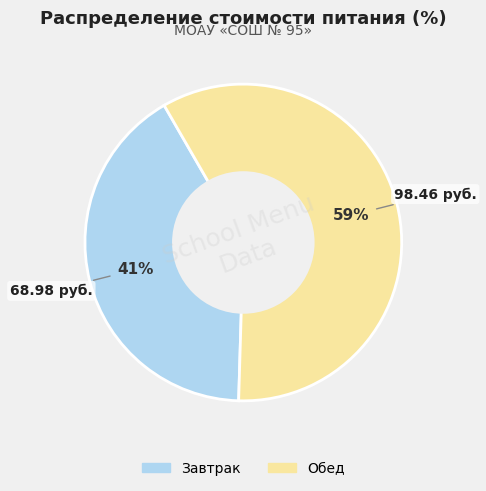

Which slice is the largest?

Обед